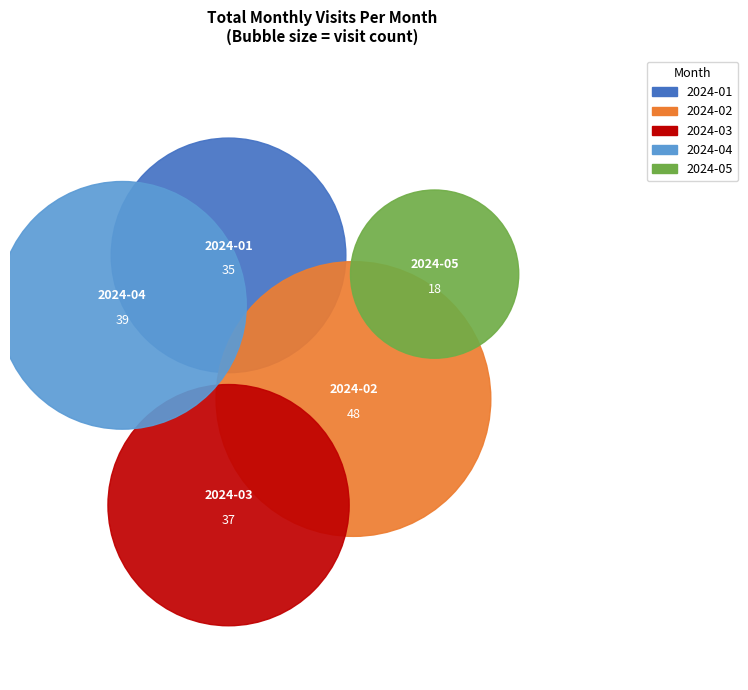

To the nearest percent, what percentage of the pie is 2024-05?

10%